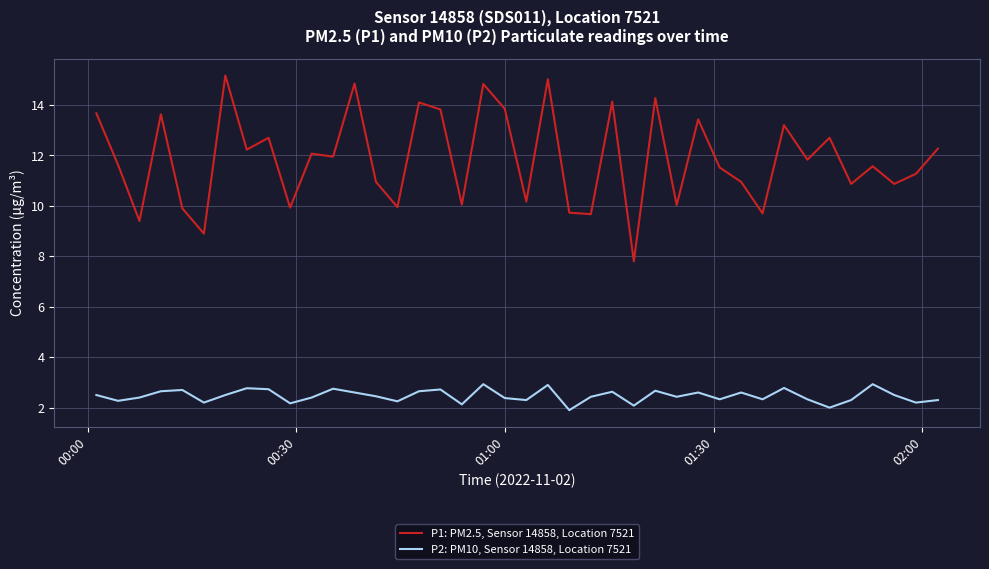

True or false: P1: PM2.5, Sensor 14858, Location 7521 and P2: PM10, Sensor 14858, Location 7521 cross at least once.

False